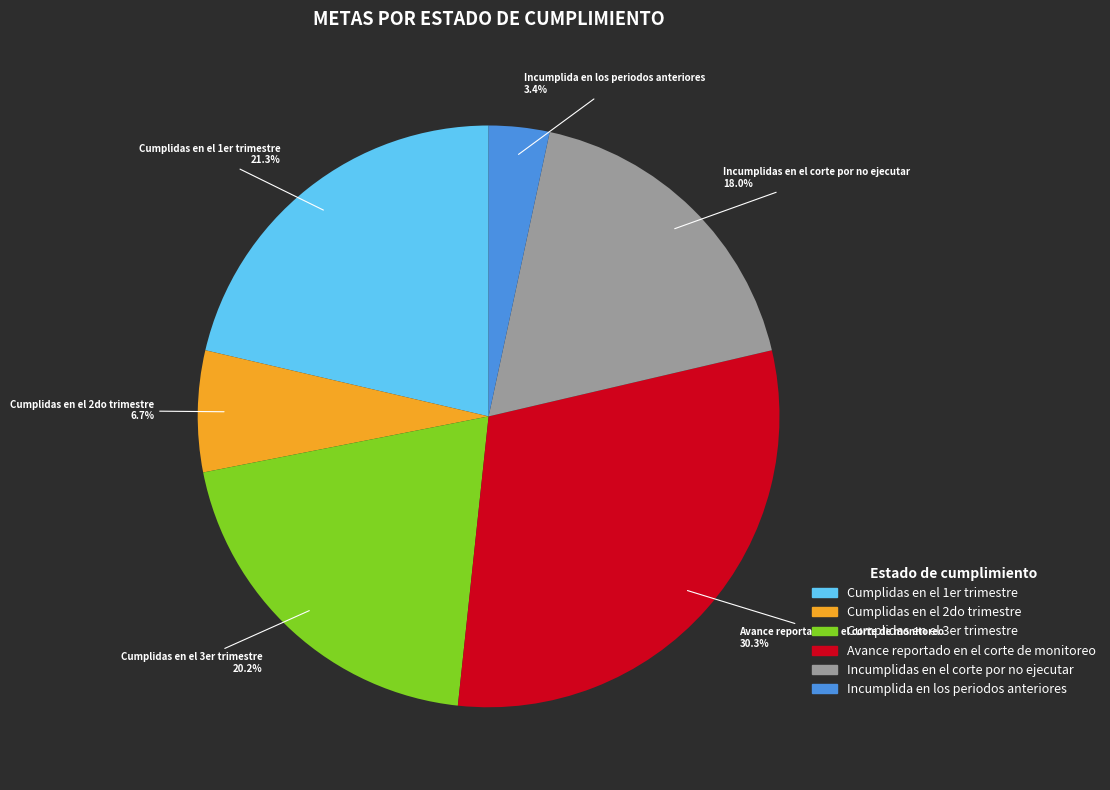

Approximately how many times larger is the value at Incumplidas en el corte por no ejecutar compared to Avance reportado en el corte de monitoreo?

0.6